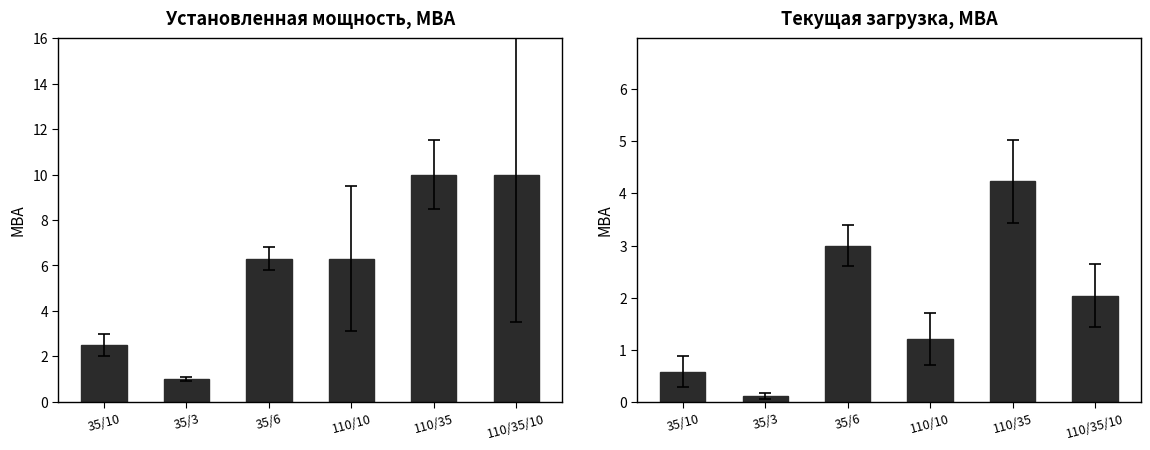

Rank the categories by Установленная мощность, МВА value from highest to lowest.

110/35, 110/35/10, 35/6, 110/10, 35/10, 35/3